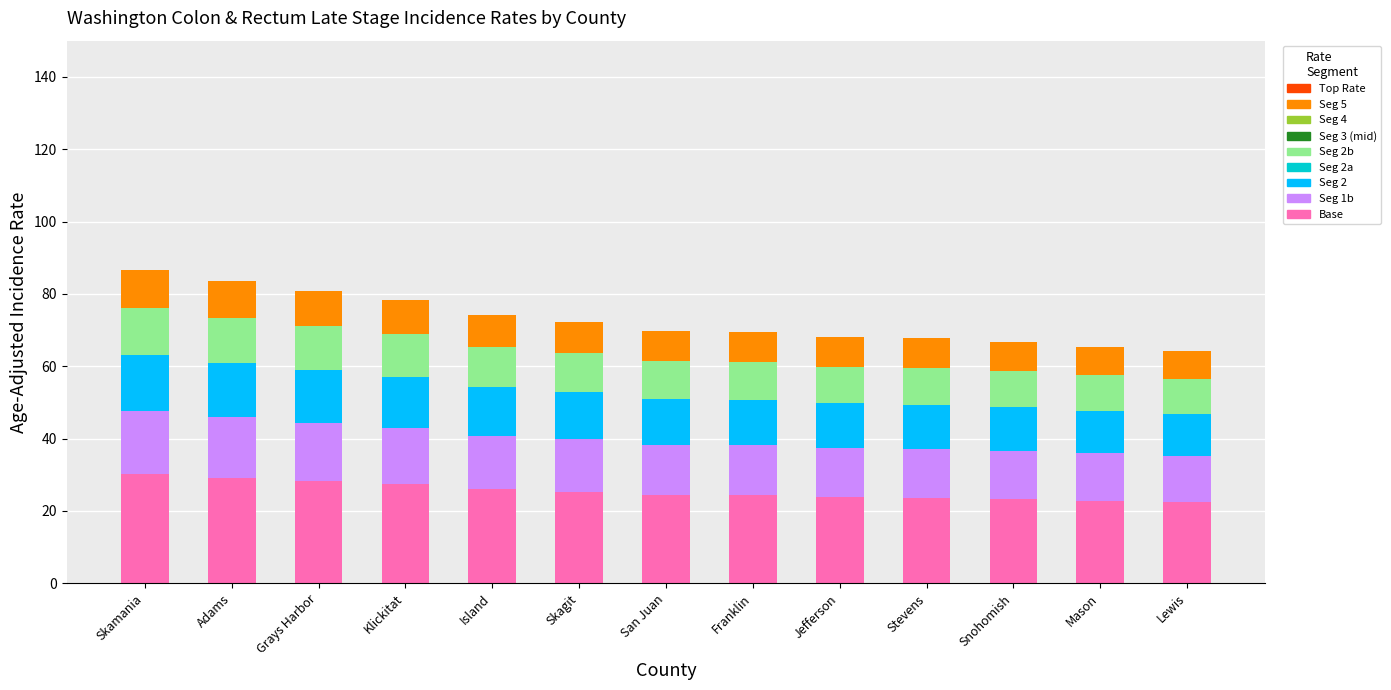

What is the total value across all series at Adams?

83.5